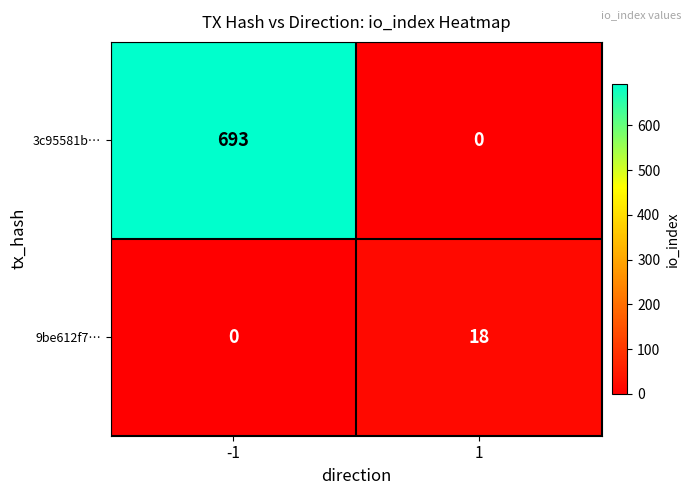

What is the greatest value displayed?

693